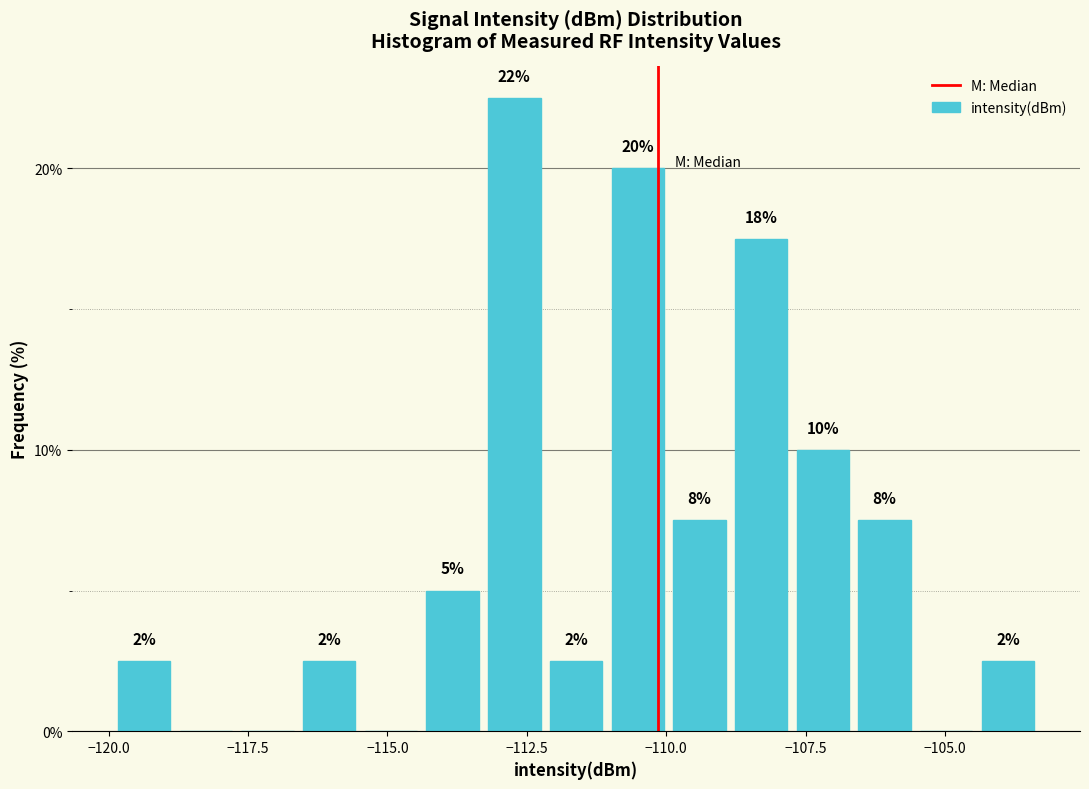

Read against the x-axis, roughly where is the centre of the tallest bar?

-112.5